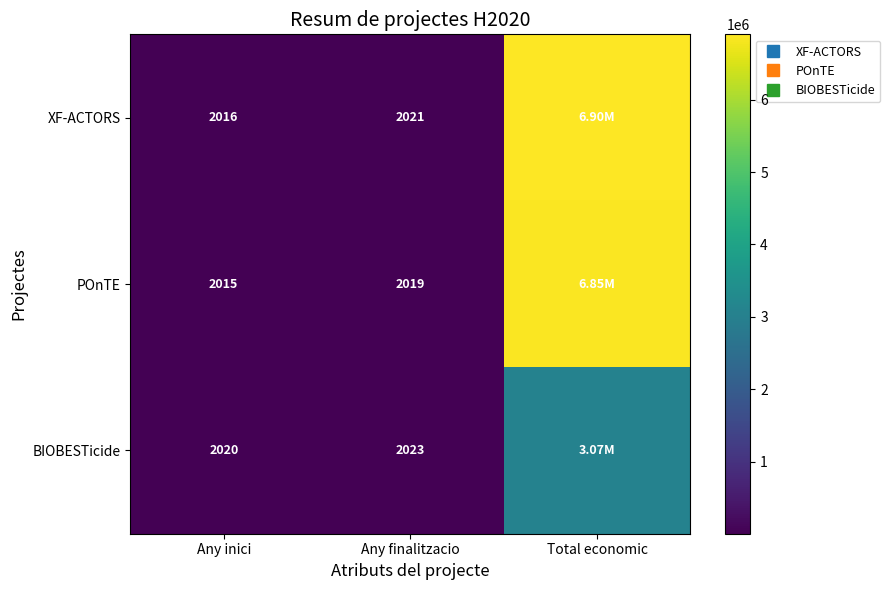

Rank the series at Total economic from lowest to highest value.

BIOBESTicide, POnTE, XF-ACTORS